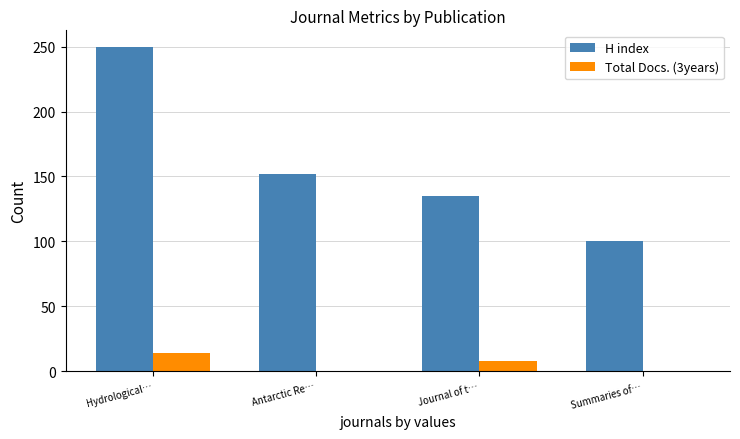

Count the Total Docs. (3years) values in the range 0 to 14.

4